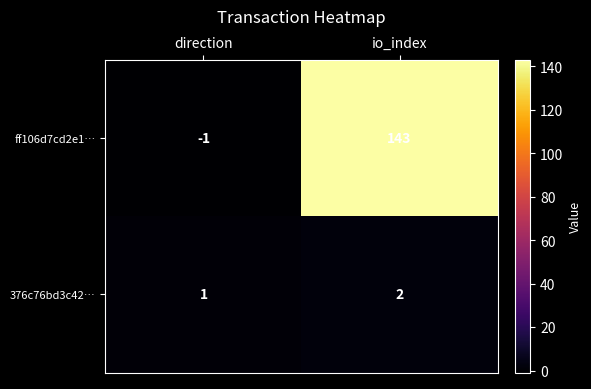

What is the sum of the 376c76bd3c42… values at direction and io_index?

3